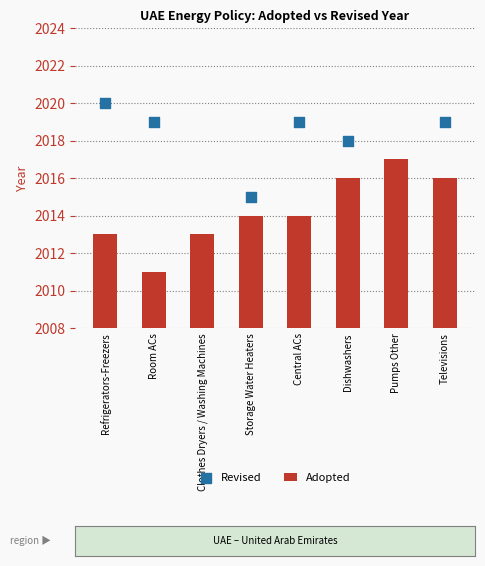

Which has a higher value, Room ACs or Dishwashers?

Dishwashers